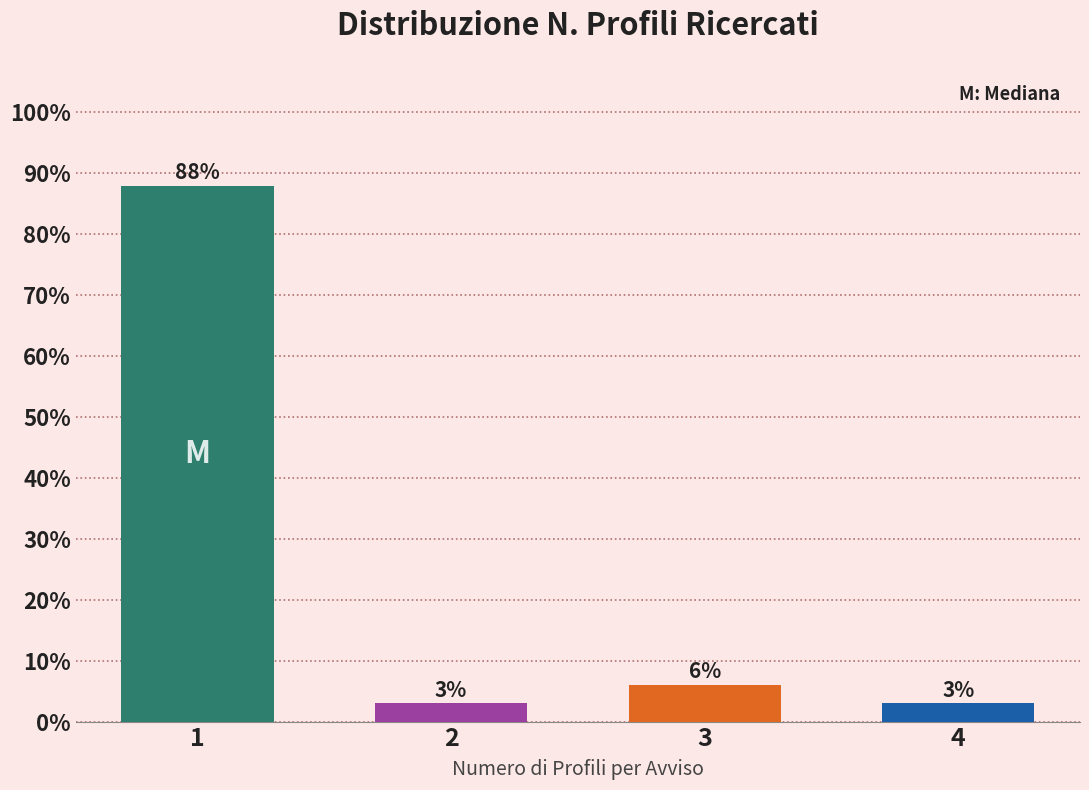

What is the value of the 4th bar from the left?

3.0